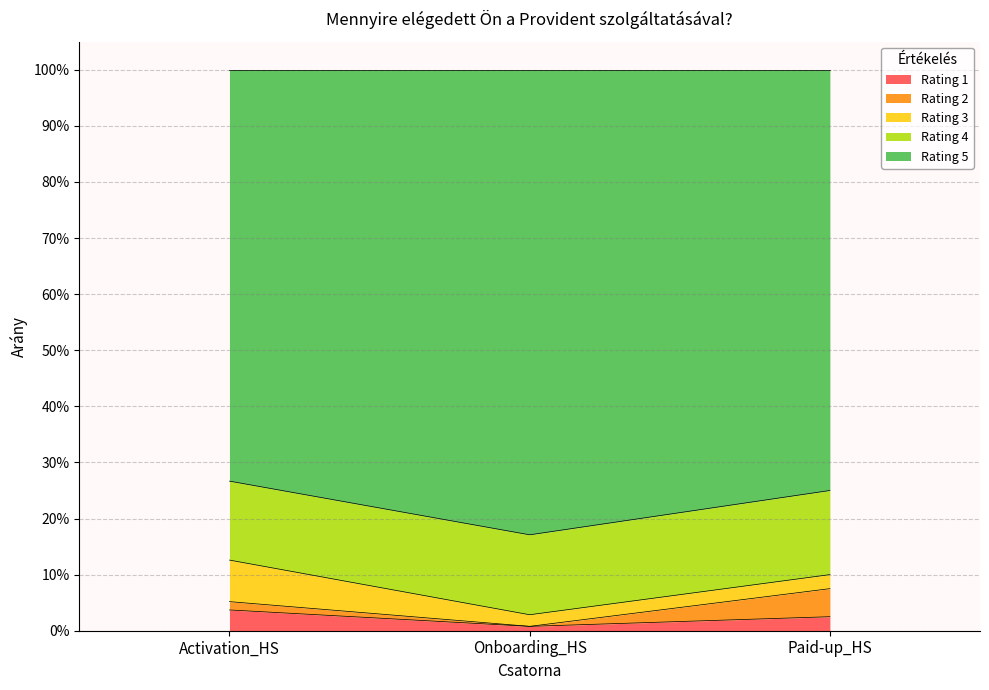

Does the chart display data point markers on the line(s)?

No